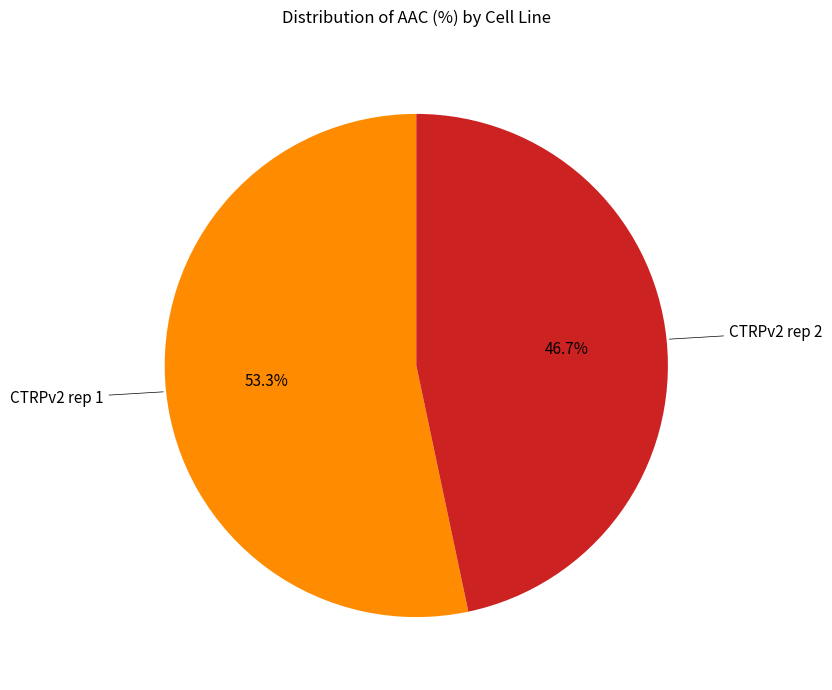

Is there any slice that represents more than half of the pie?

Yes